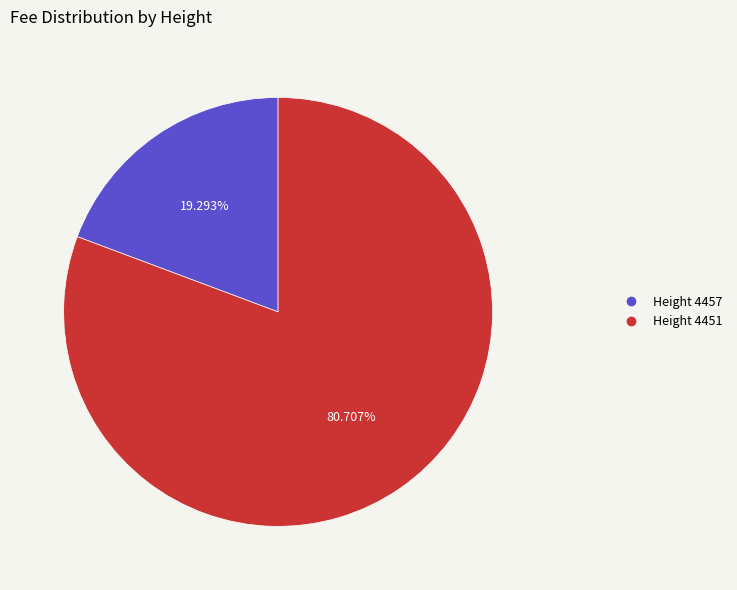

Is there a majority slice in this chart?

Yes